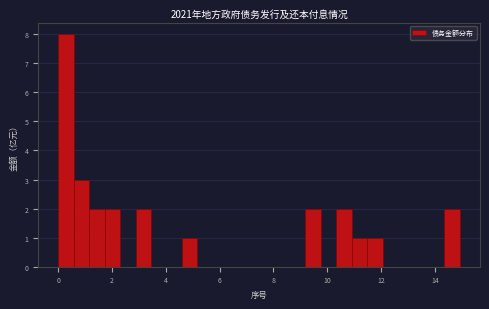

Read against the x-axis, roughly where is the centre of the tallest bar?

0.2